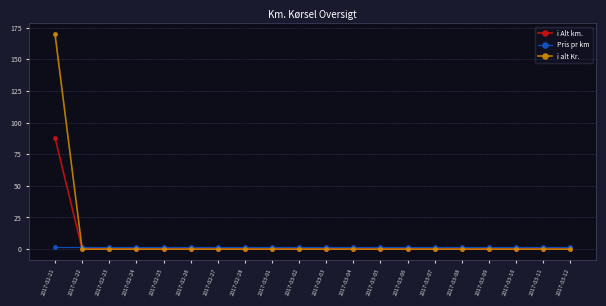

Where do Pris pr km and i alt Kr. first cross each other?

2017-02-21 and 2017-02-22